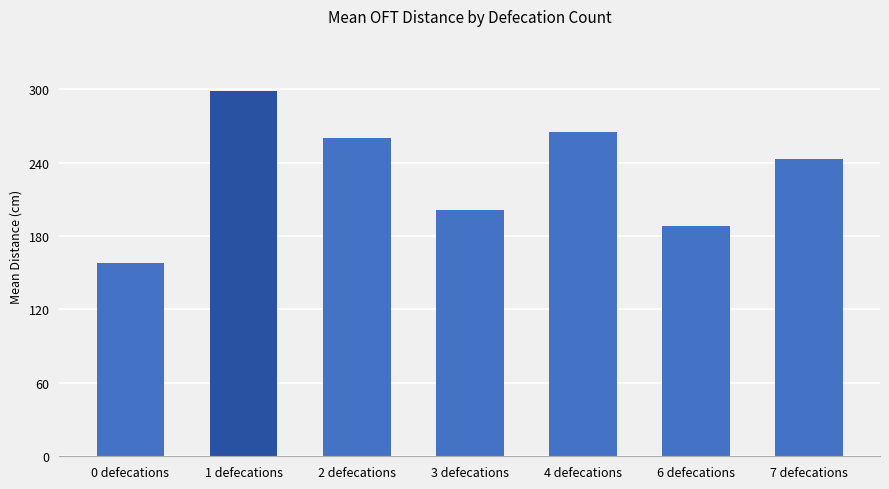

What position from the right is 6 defecations?

2